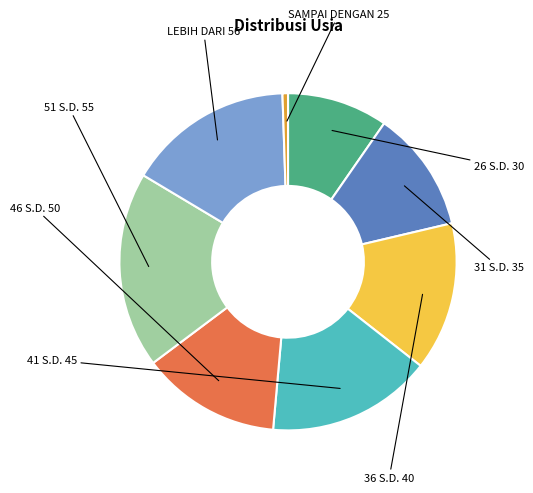

Is there any slice that represents more than half of the pie?

No